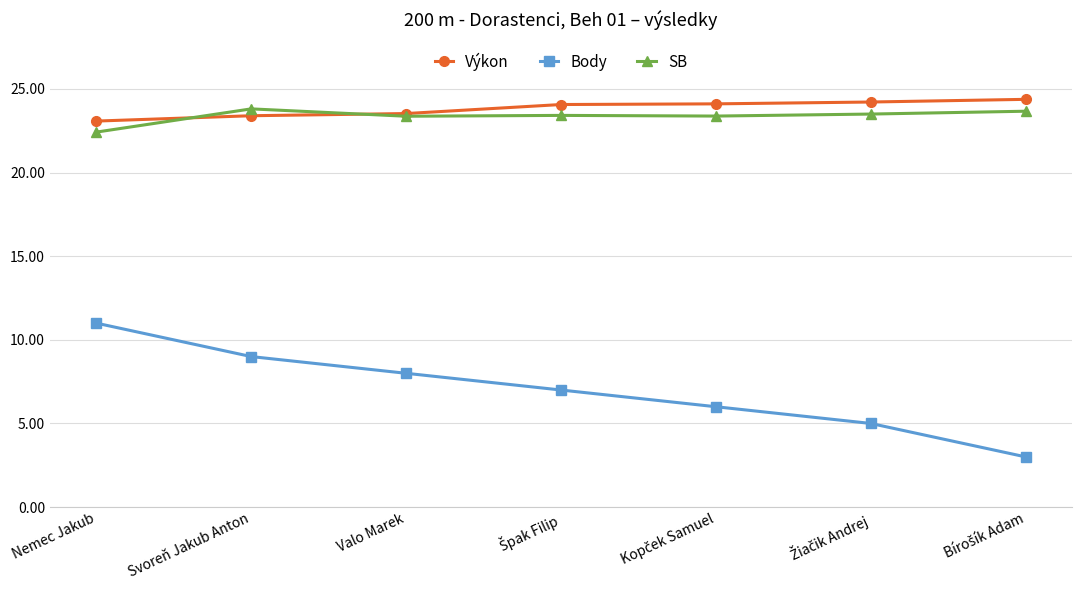

True or false: Body and Výkon intersect in this chart.

False